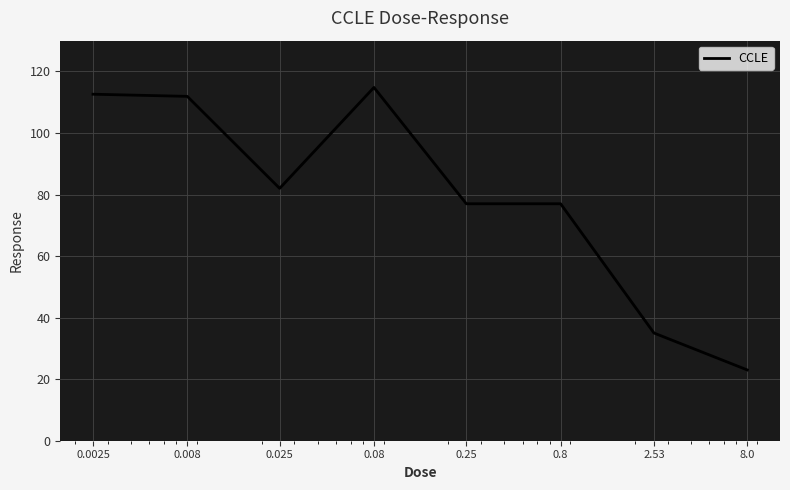

What is the difference between the maximum and second lowest values?

79.8